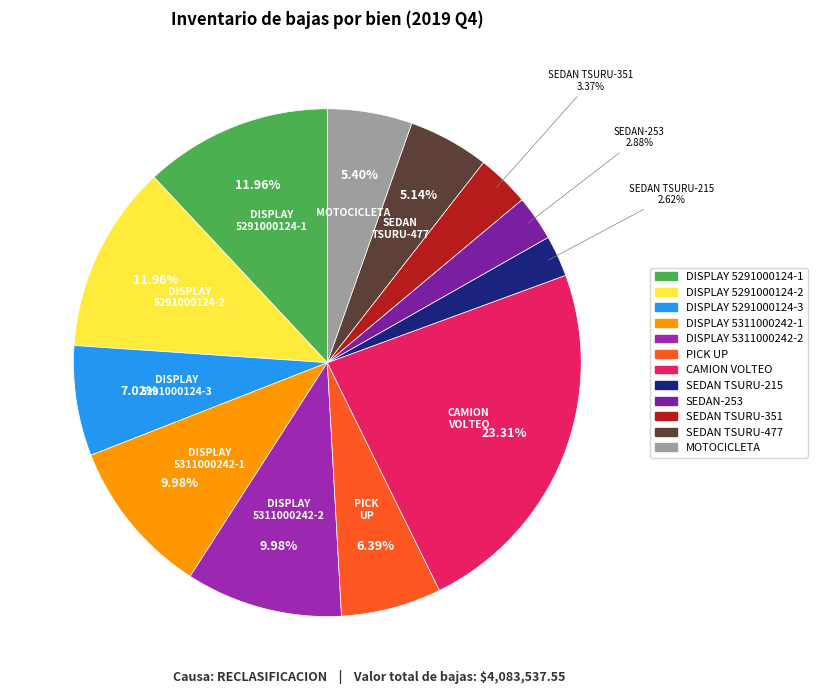

Which slice is the largest?

CAMION VOLTEO